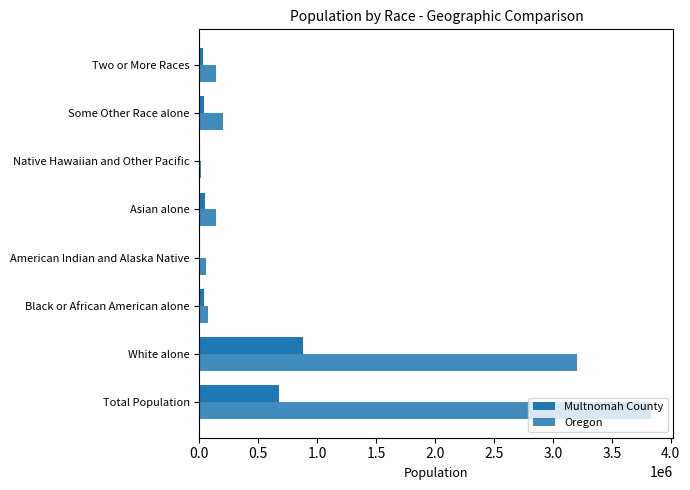

How many series are shown in this chart?

2